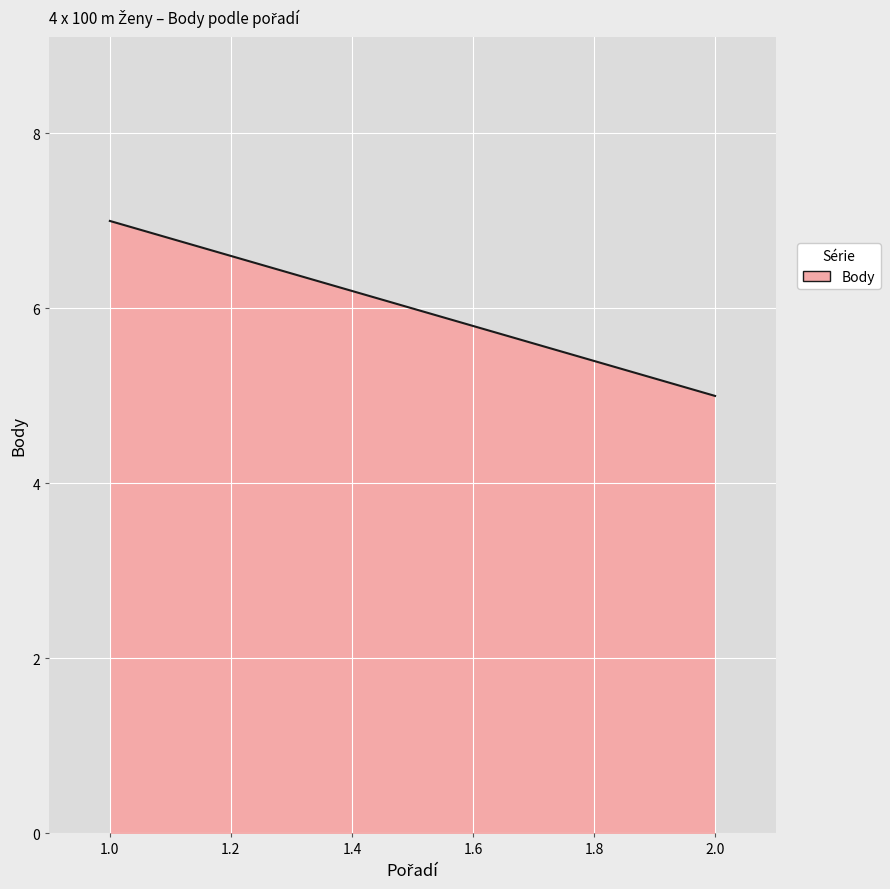

Which category has the highest value across all series?

1.0